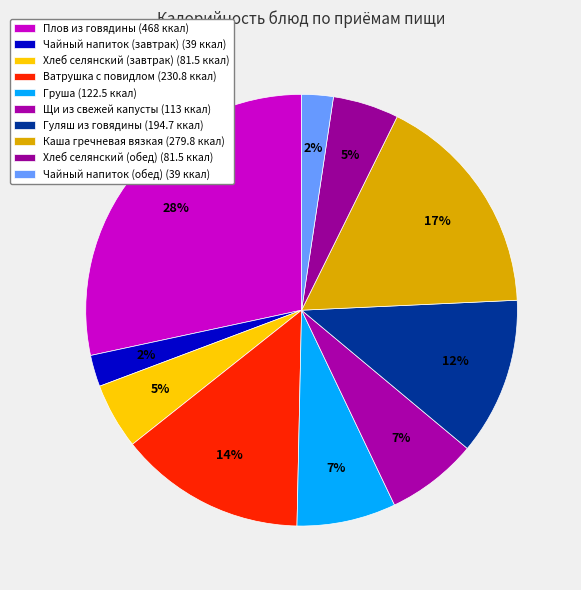

Does Хлеб селянский (обед) represent more than half of the total?

No